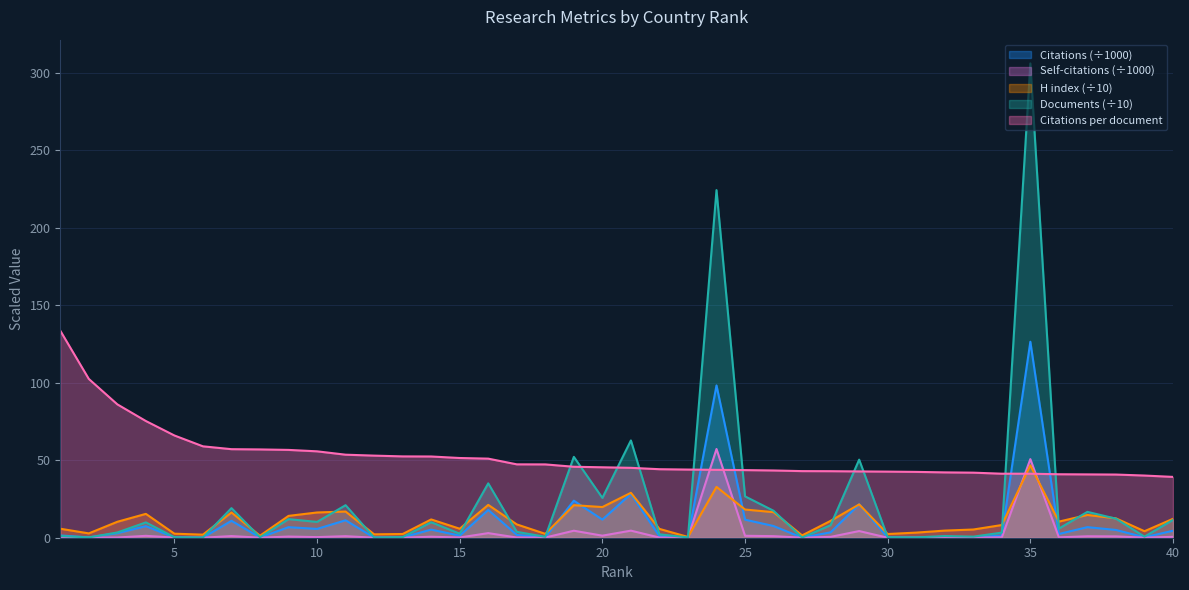

At which label does Self-citations reach its peak?

24